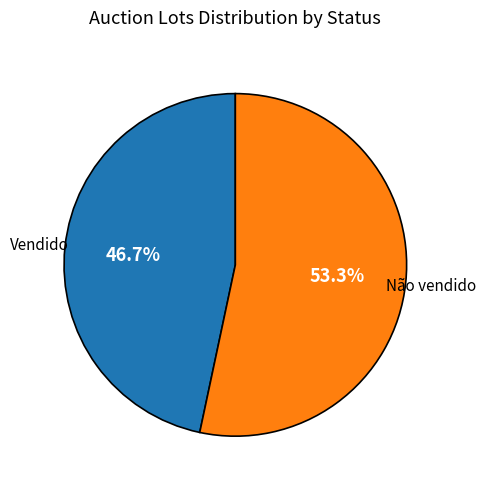

Does any single category account for the majority?

Yes